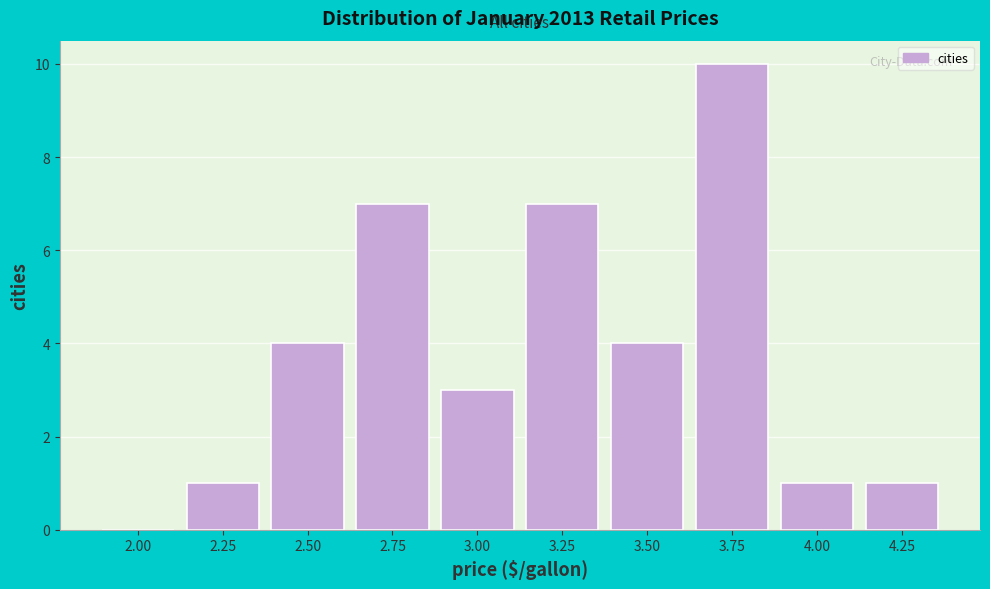

Reading right to left, what are all the values shown in this chart?

4.25=1	4.00=1	3.75=10	3.50=4	3.25=7	3.00=3	2.75=7	2.50=4	2.25=1	2.00=0